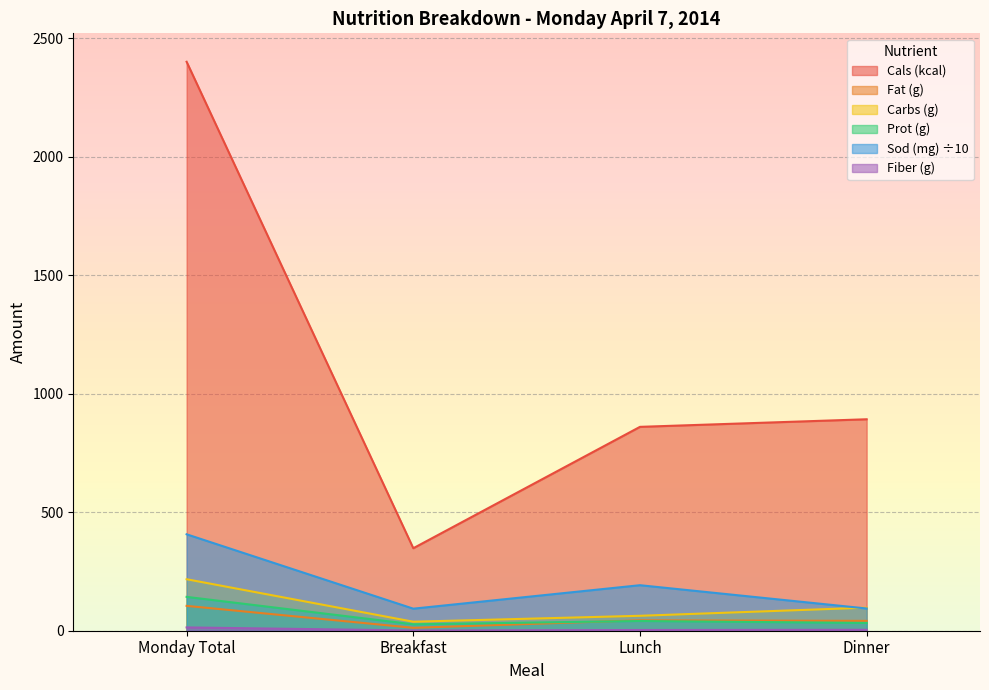

List the series in order of their peak value, lowest first.

Fiber (g), Fat (g), Prot (g), Carbs (g), Sod (mg), Cals (kcal)